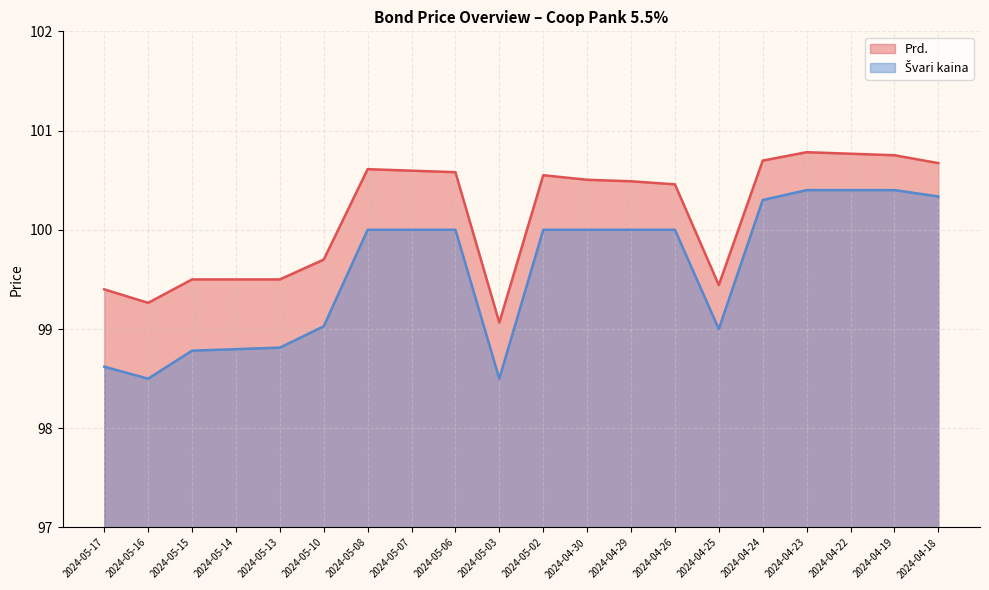

Does the chart display data point markers on the line(s)?

No